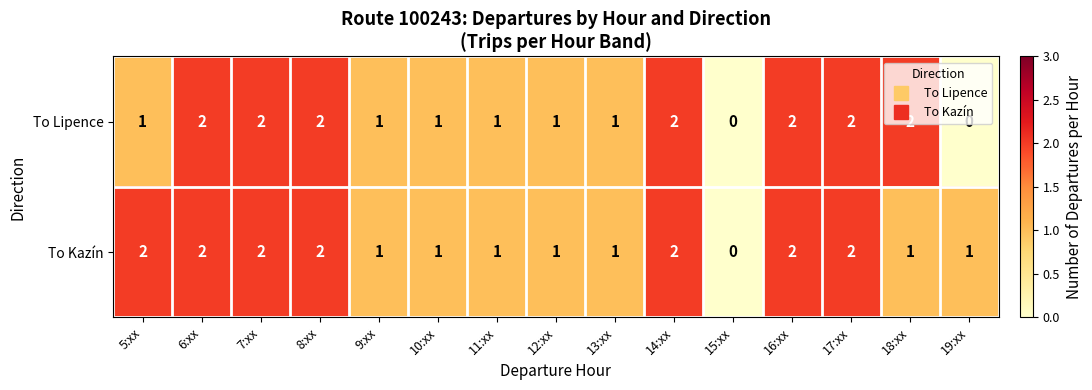

What is the sum of all To Kazín values?

21